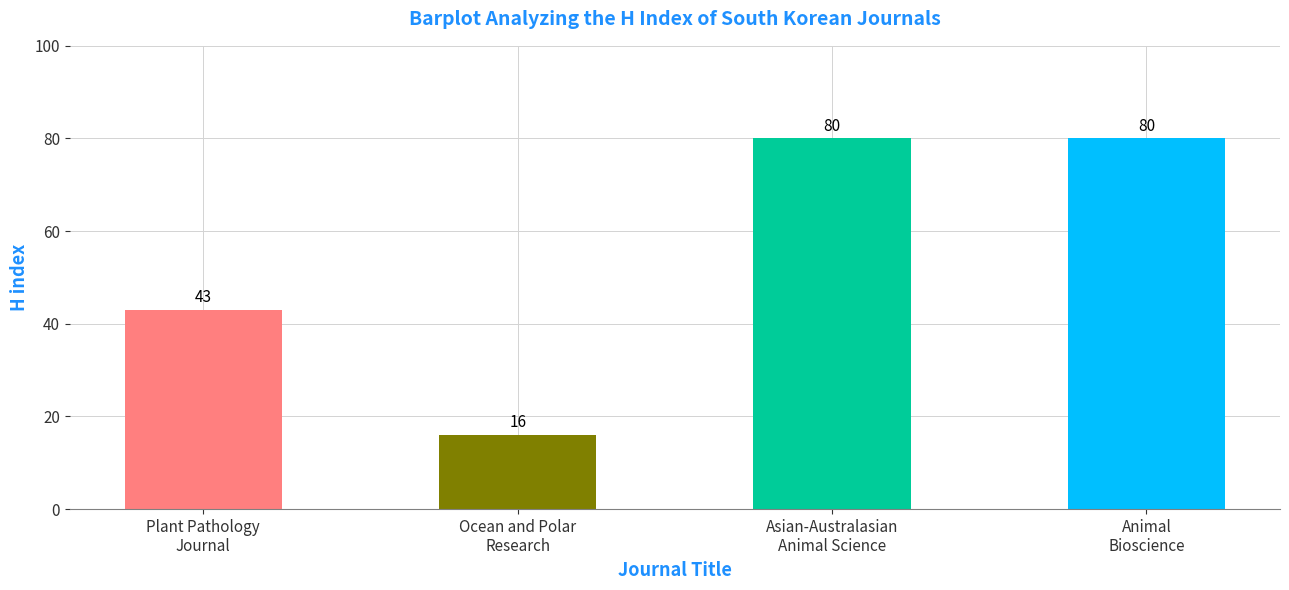

What is the change in value from Ocean and Polar
Research to Animal
Bioscience?

+64